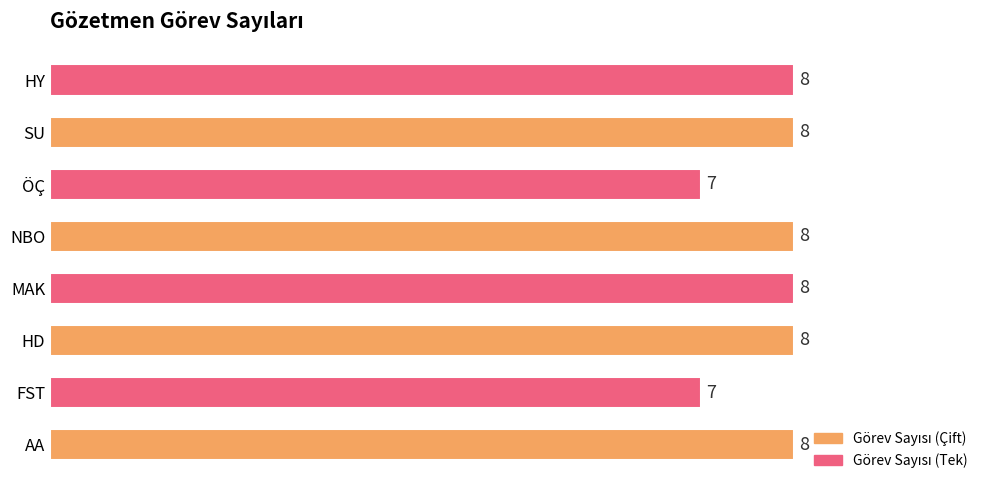

The value at AA is 3. True or false?

False